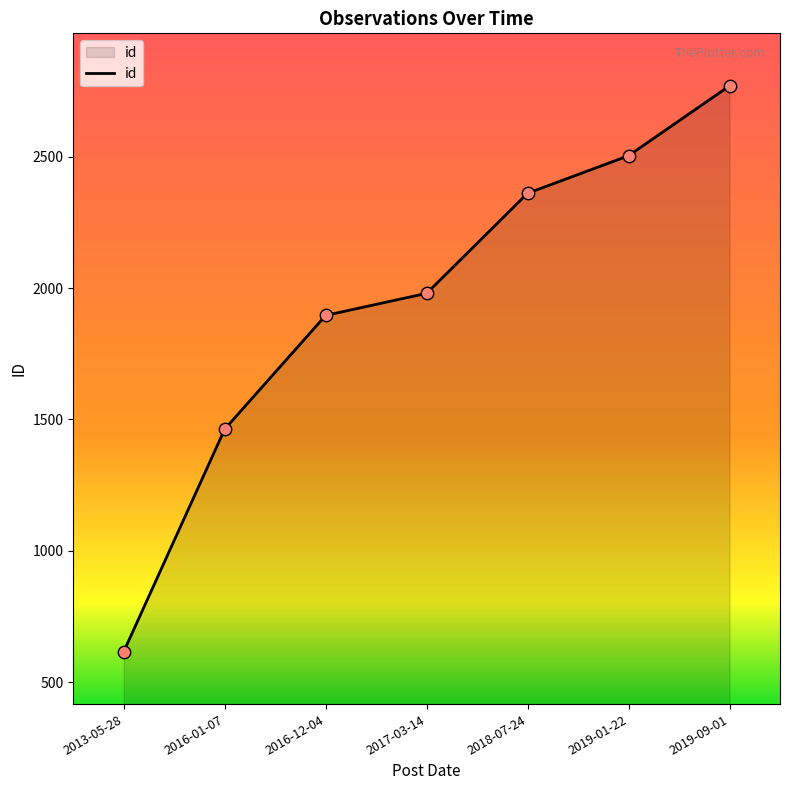

What is the change in value from 2013-05-28 to 2016-01-07?

+847